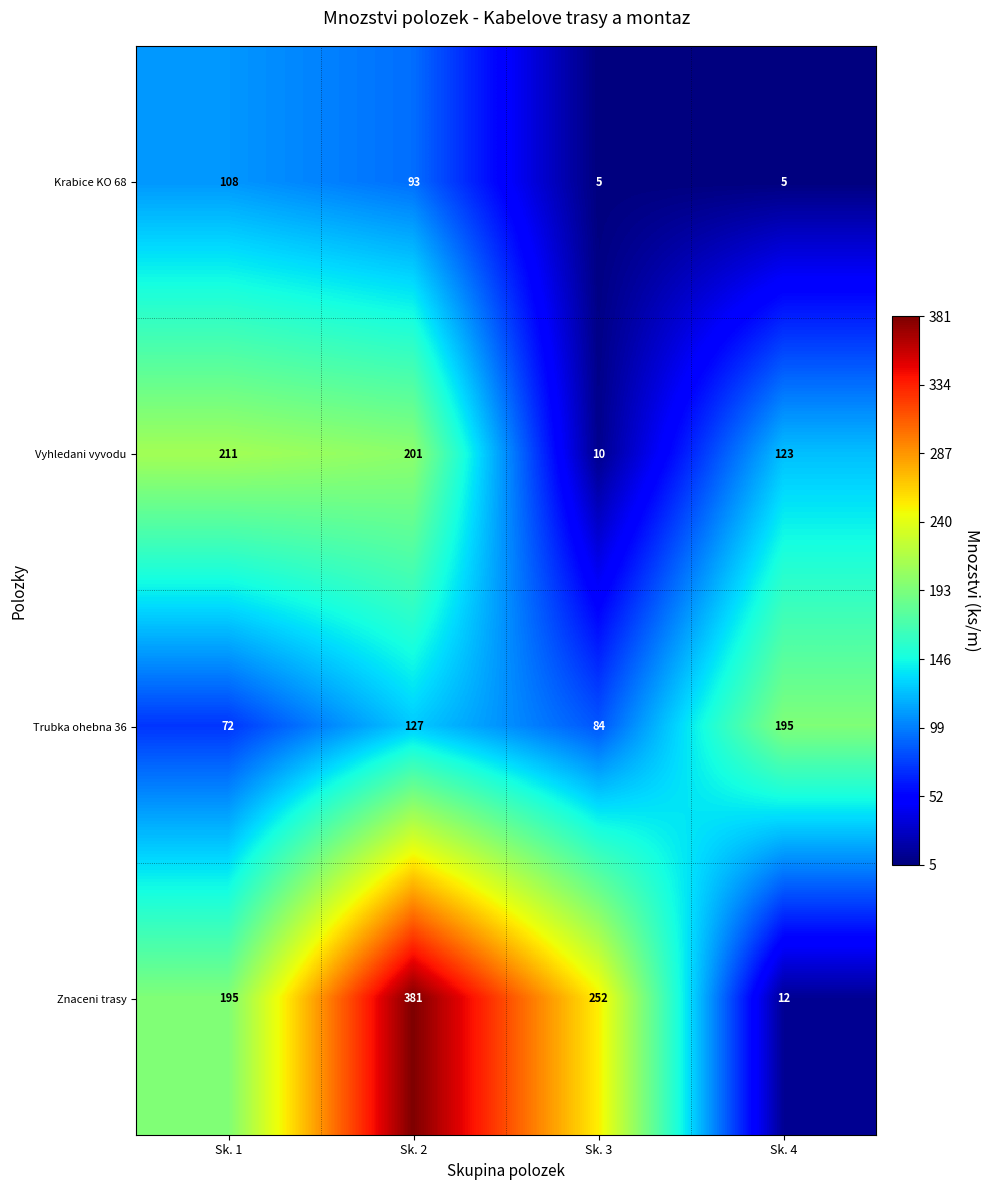

Which series has the widest spread of values?

Znaceni trasy